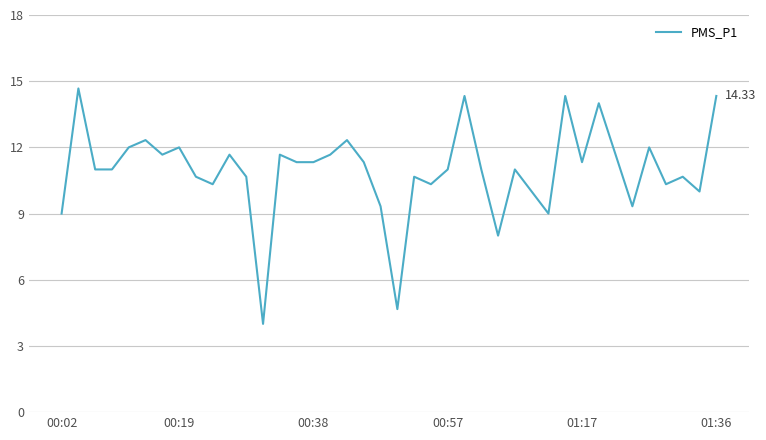

What is the difference between the maximum and minimum values?

10.7